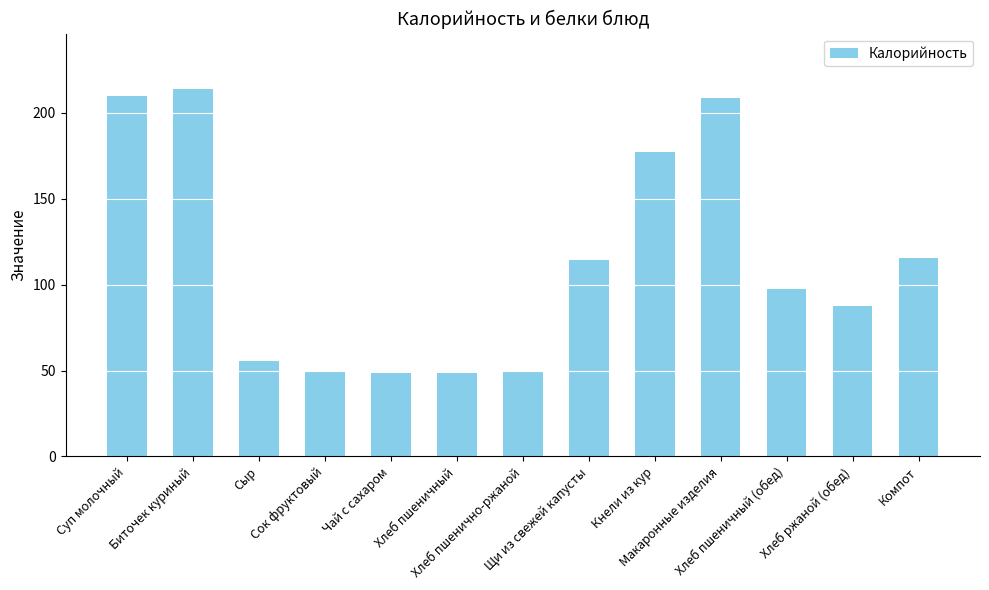

Which has a higher value, Суп молочный or Хлеб ржаной (обед)?

Суп молочный